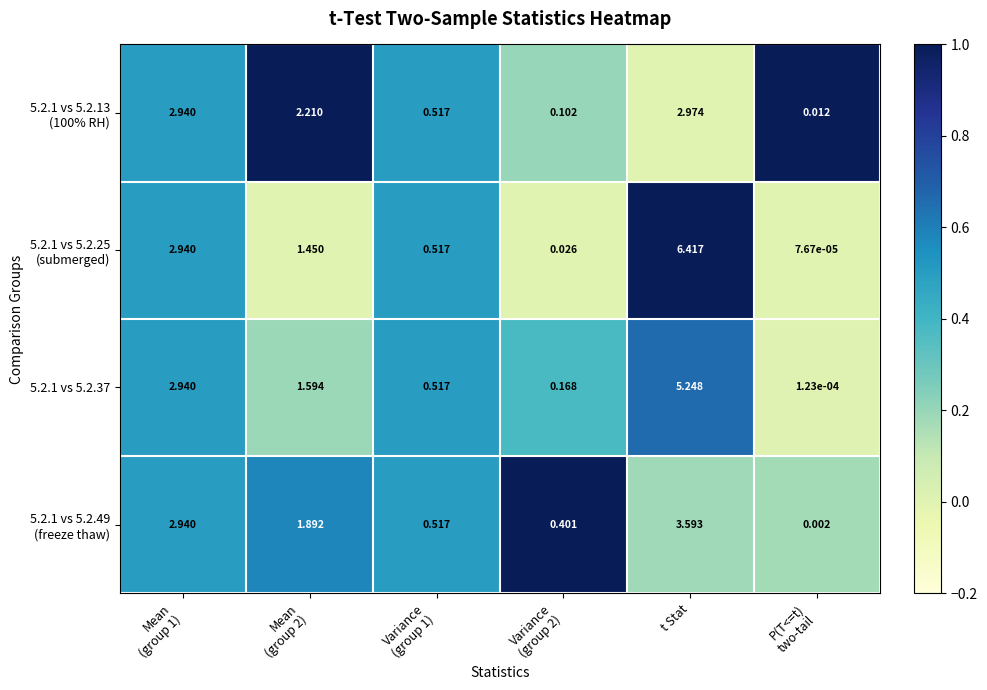

At which category is the sum across all series the highest?

t Stat